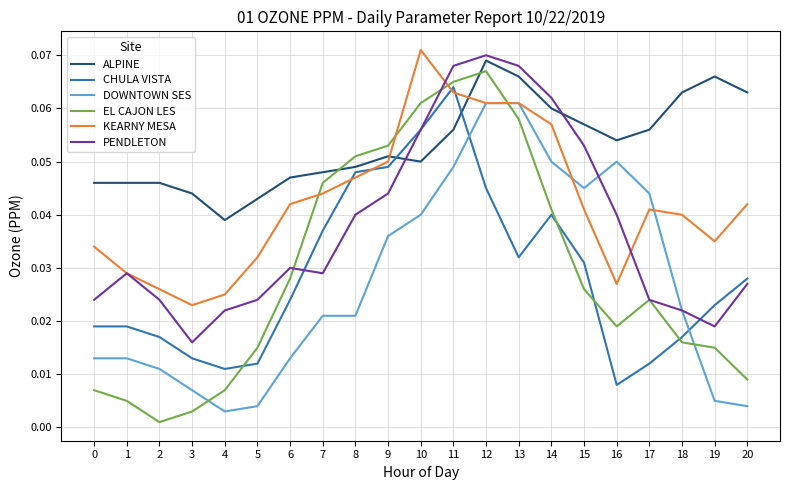

Rank the series at 19 from lowest to highest value.

DOWNTOWN SES, EL CAJON LES, PENDLETON, CHULA VISTA, KEARNY MESA, ALPINE